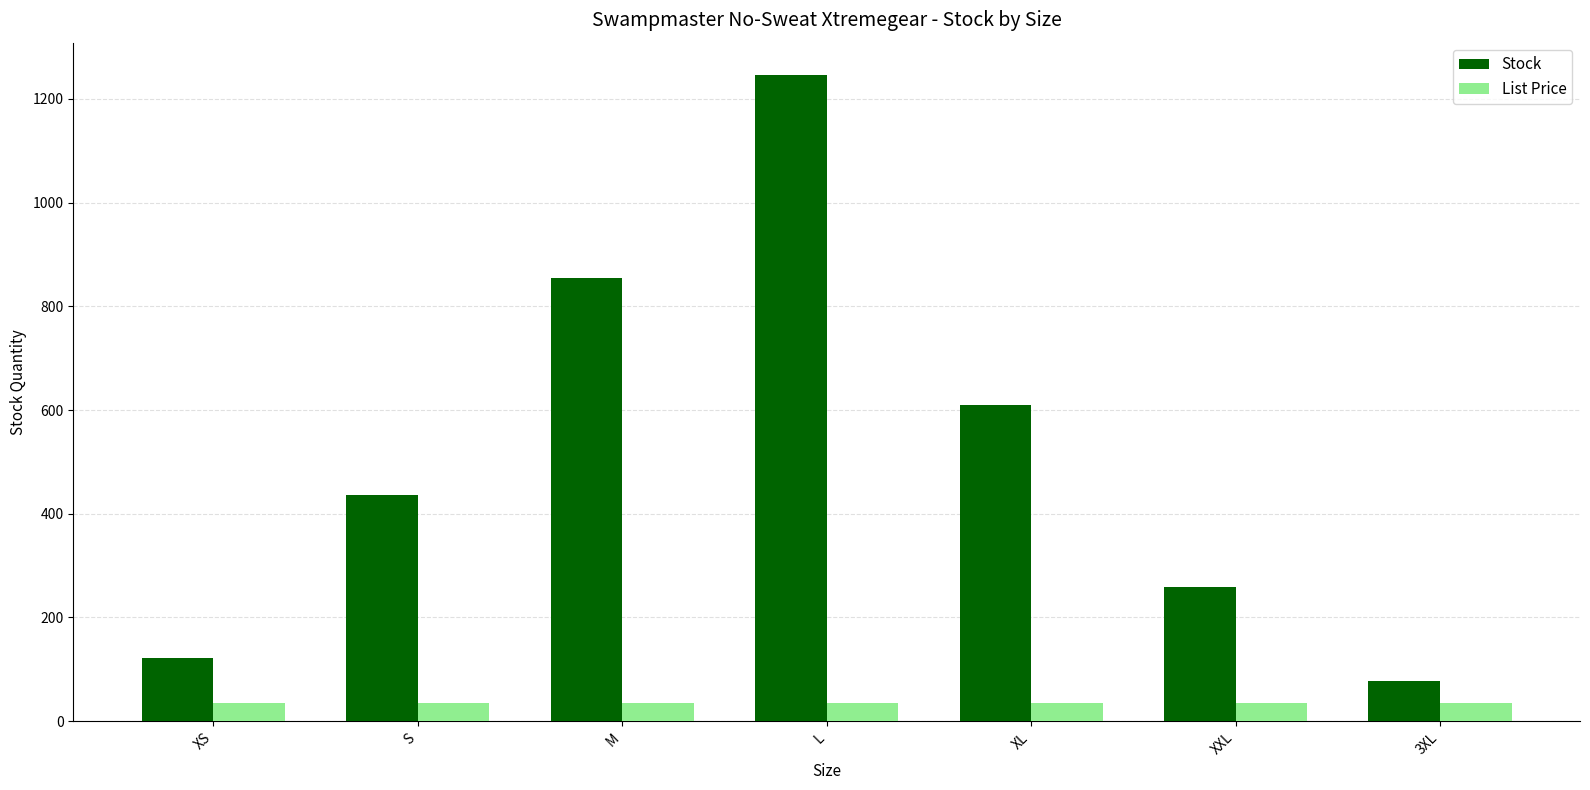

Reading left to right, what are all the values shown in this chart?

Stock: 121.0	436.0	854.0	1246.0	610.0	259.0	78.0
List Price: 36.0	36.0	36.0	36.0	36.0	36.0	36.0